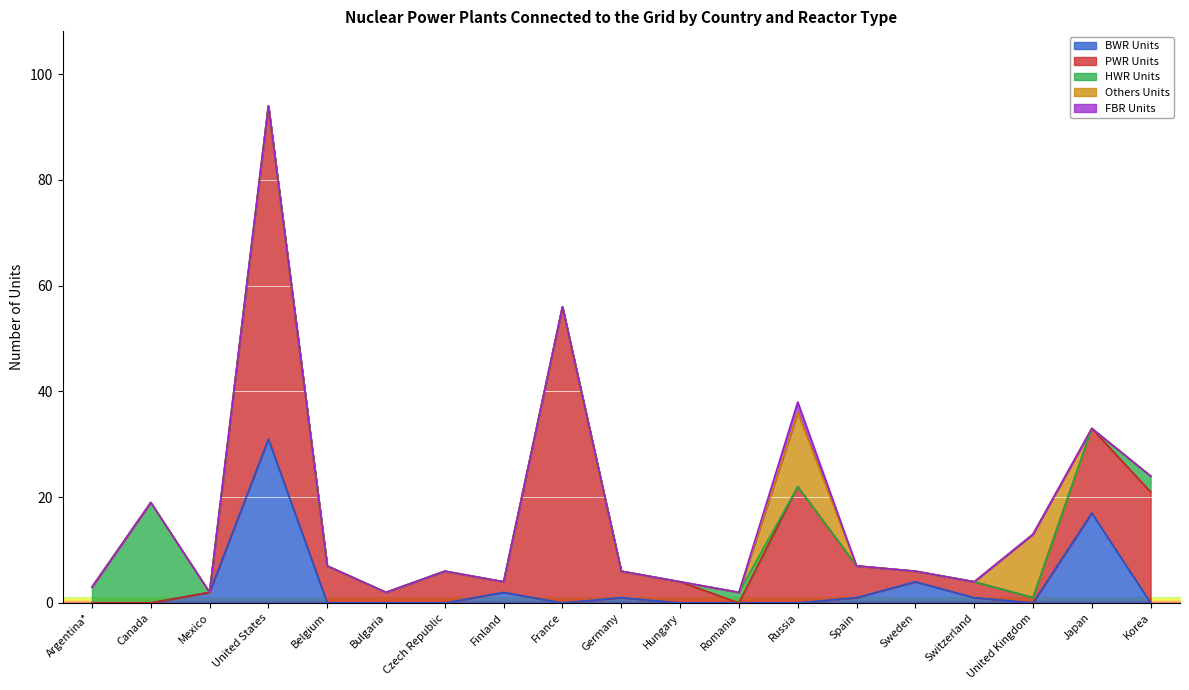

Rank the series by their maximum value, from lowest to highest.

FBR Units, Others Units, HWR Units, BWR Units, PWR Units